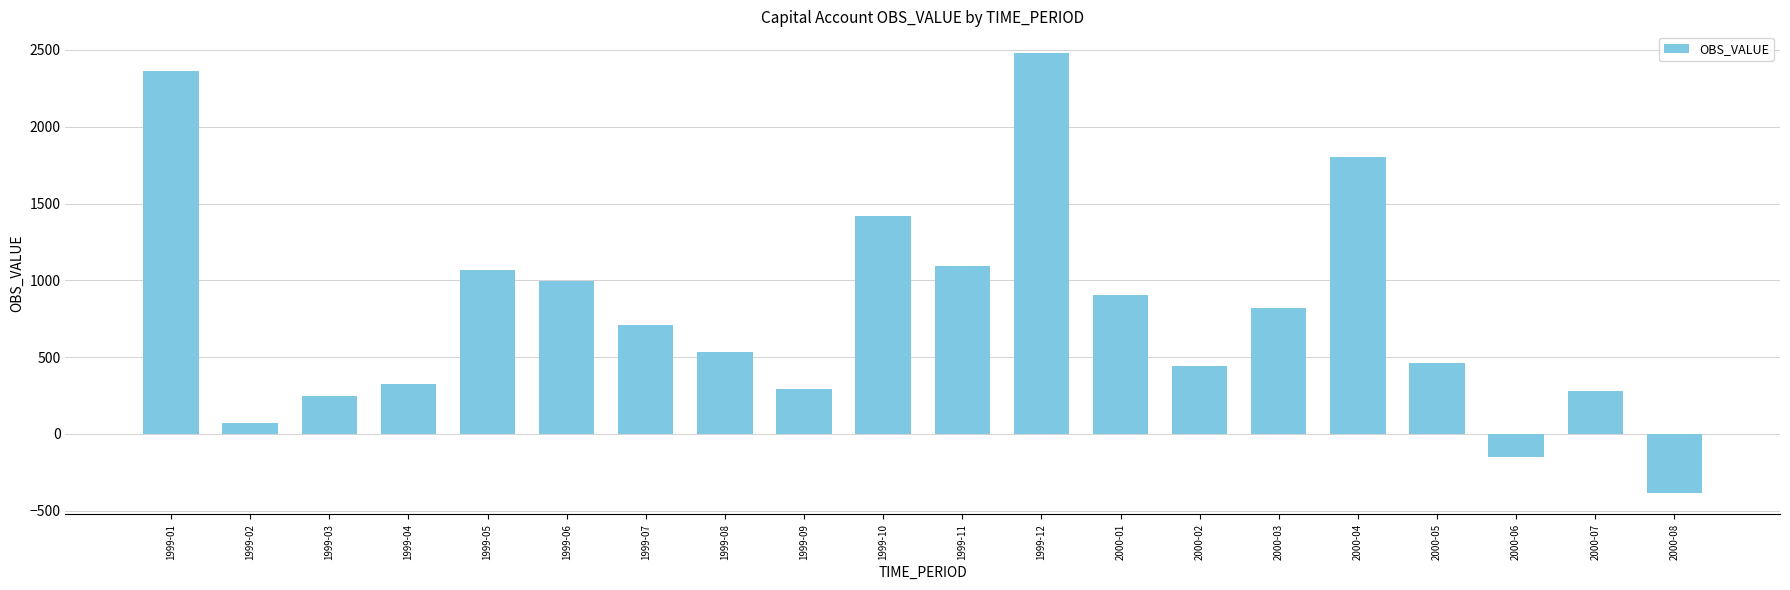

Reading left to right, extract all data points from this chart.

2364.6	69.5	245.7	326.5	1065.0	996.4	710.8	532.1	295.6	1416.5	1095.3	2478.2	904.7	443.6	819.5	1805.3	464.0	-148.4	281.2	-381.1